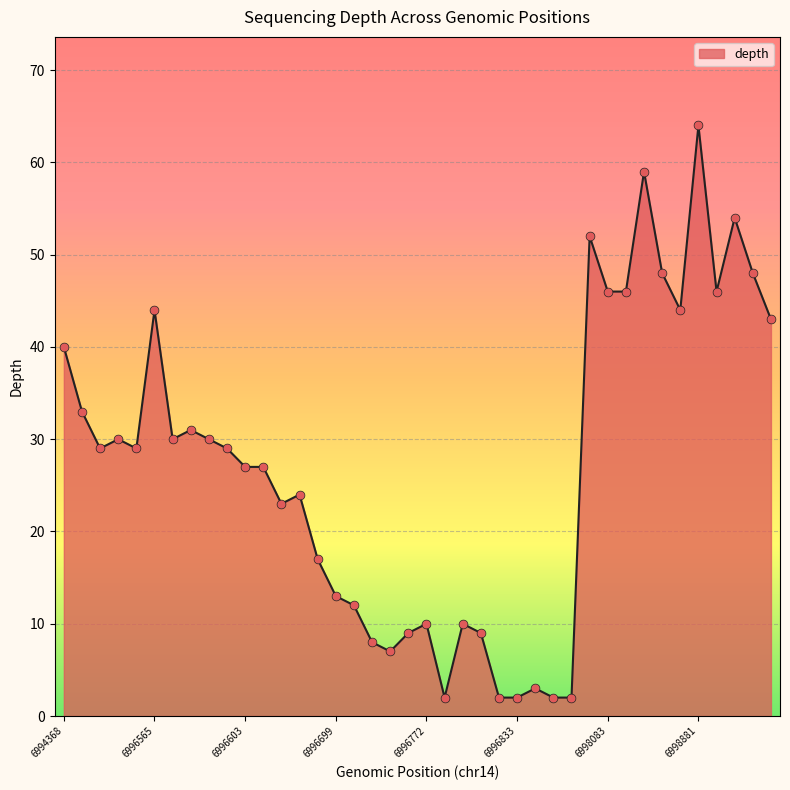

What is the maximum value shown in the chart?

64